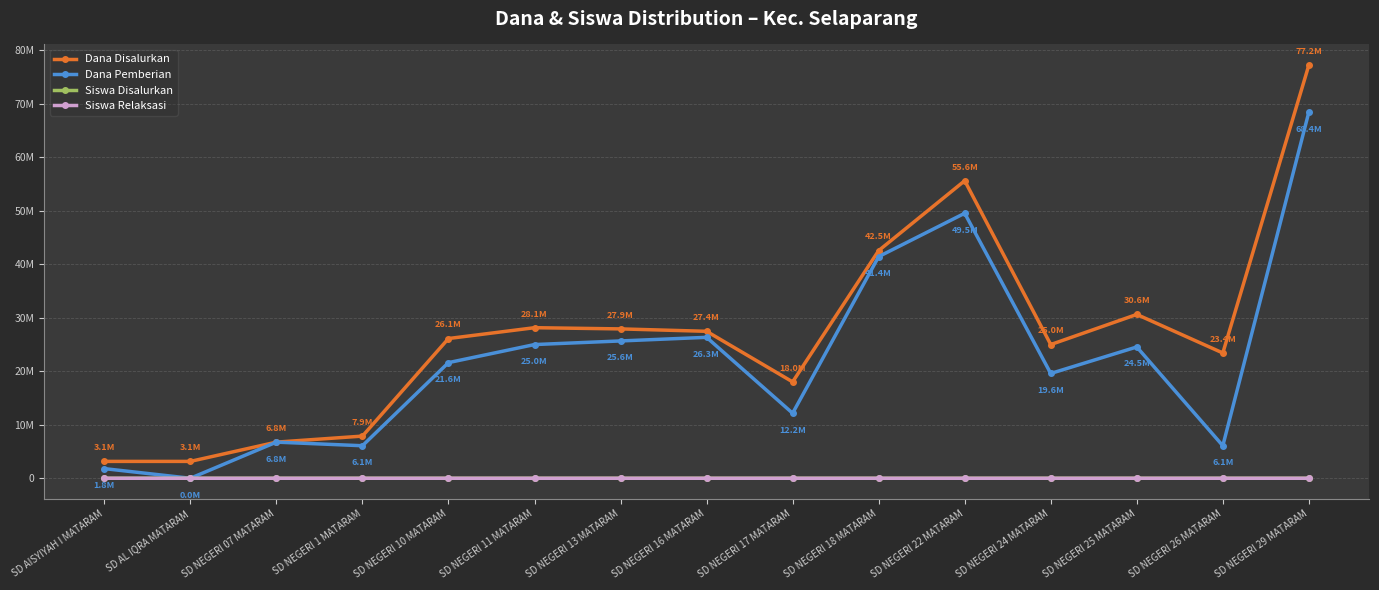

Does the chart have visible grid lines?

Yes